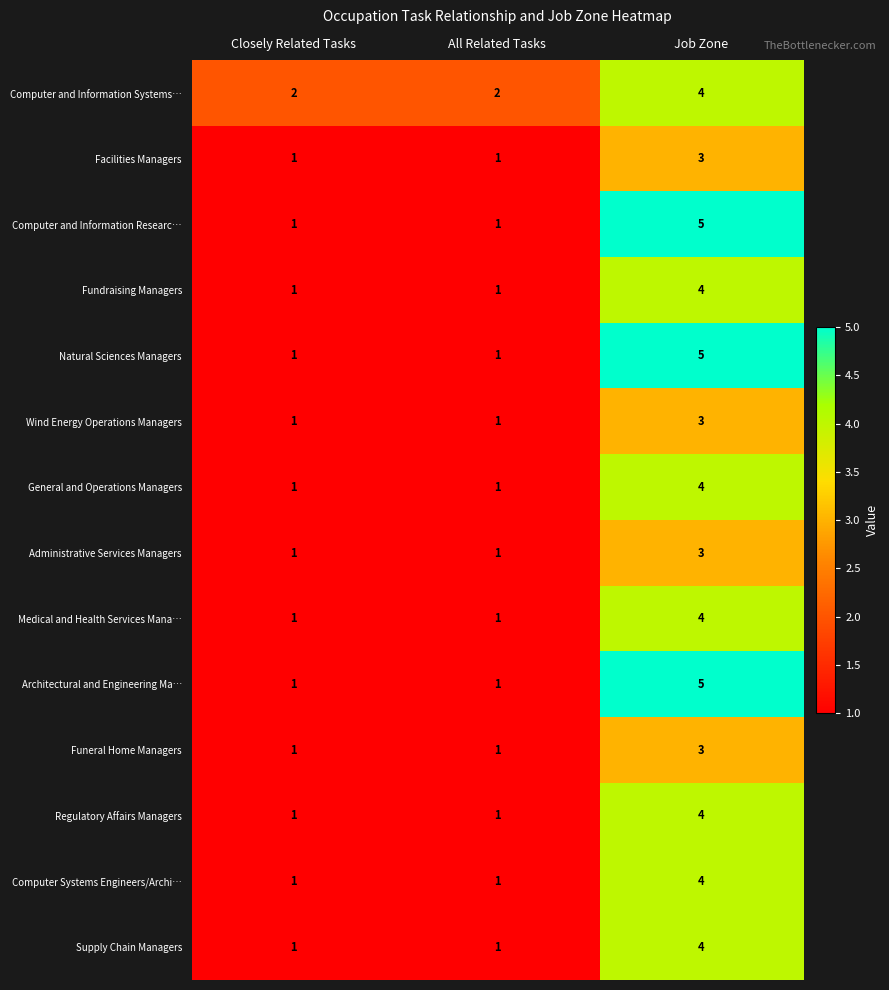

Which label corresponds to the largest value in the chart?

Job Zone